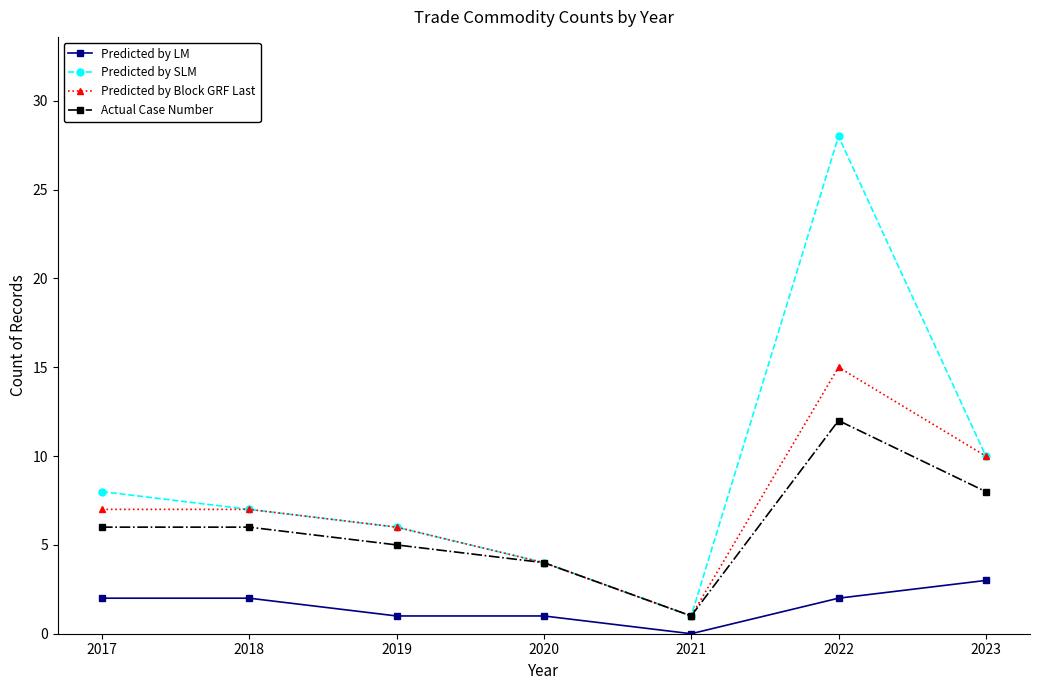

The value of Predicted by SLM at 2023 is 10. True or false?

True